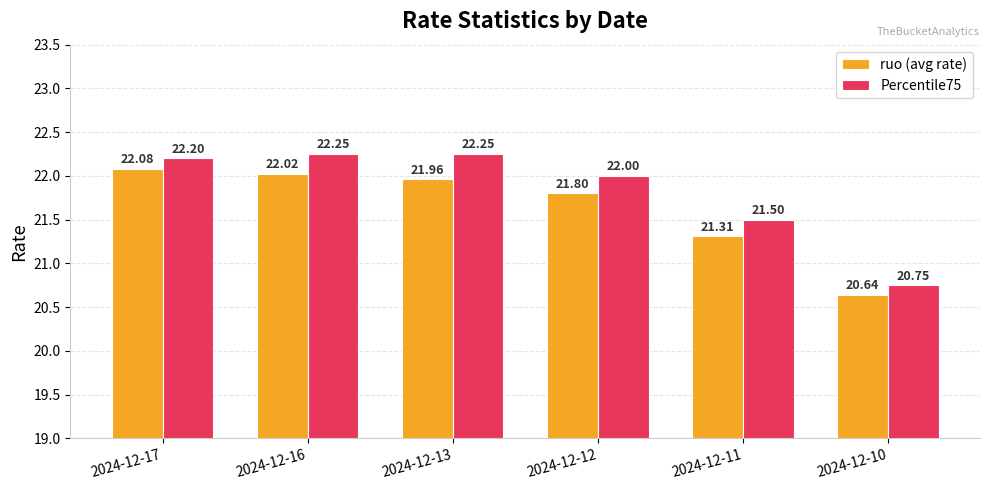

At how many categories does at least one series exceed 21?

5